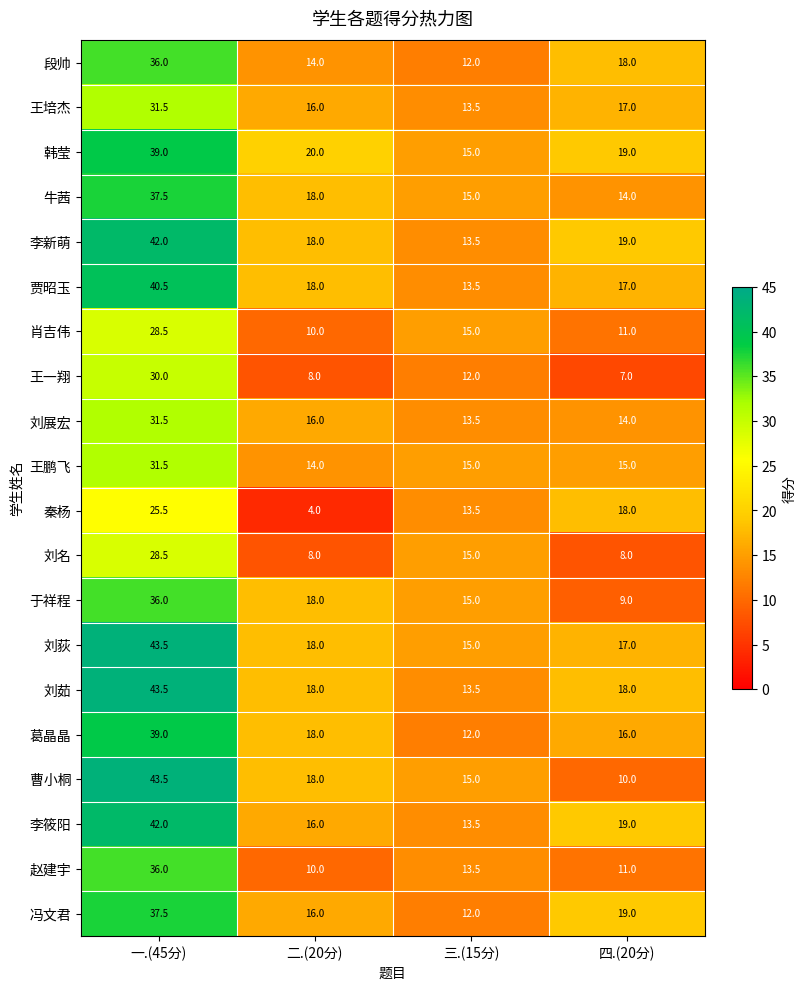

Rank the categories by 于祥程 value from lowest to highest.

四.(20分), 三.(15分), 二.(20分), 一.(45分)